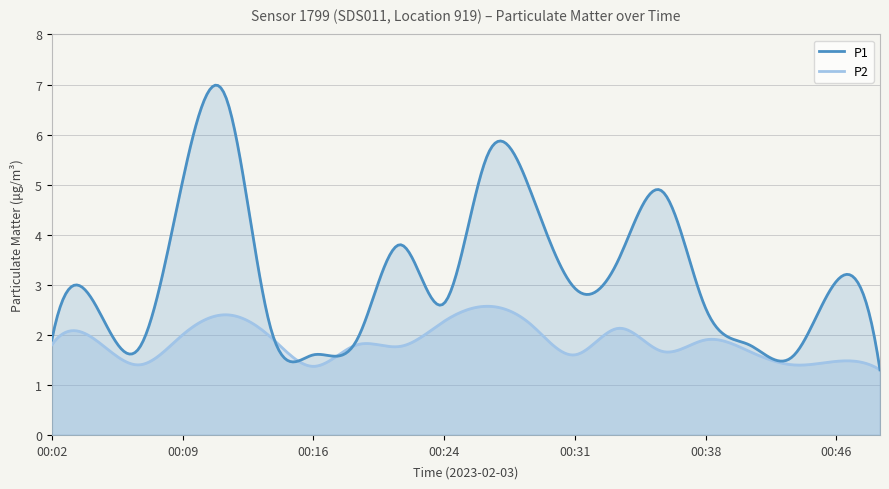

Between 00:24 and 00:38, which series saw the biggest shift?

P2